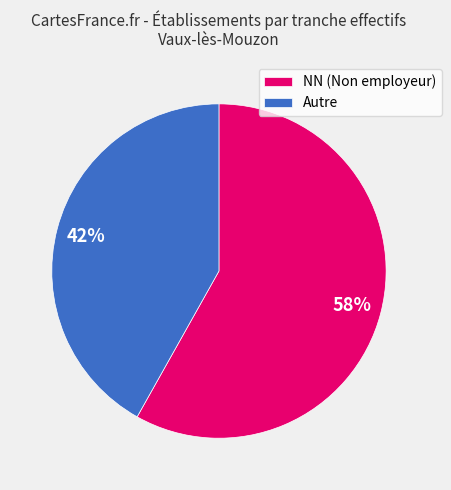

How many slices are in this pie chart?

2